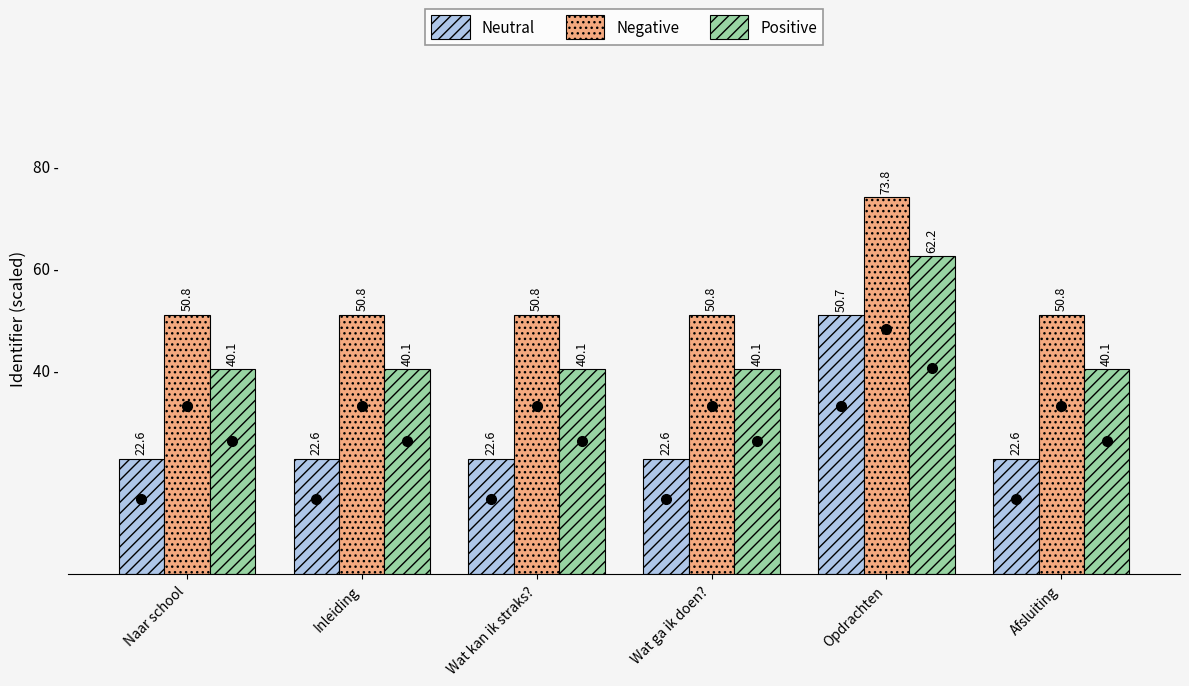

Which series has the largest total across all categories?

Negative